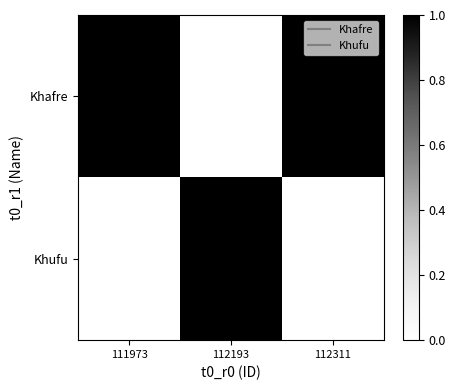

Count the number of data series in this chart.

2